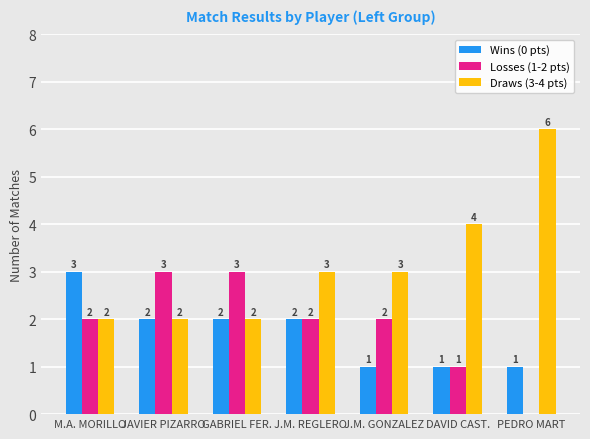

True or false: Losses (1-2 pts) has a value of 2 at J.M. REGLERO.

True